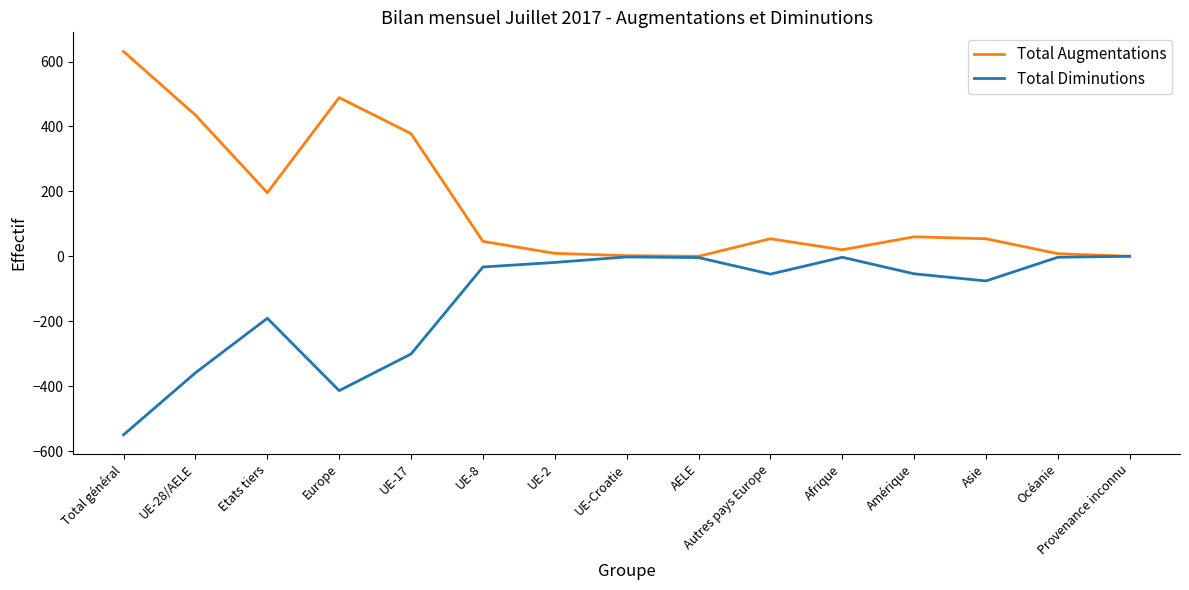

At which label does Total Augmentations reach its peak?

Total général